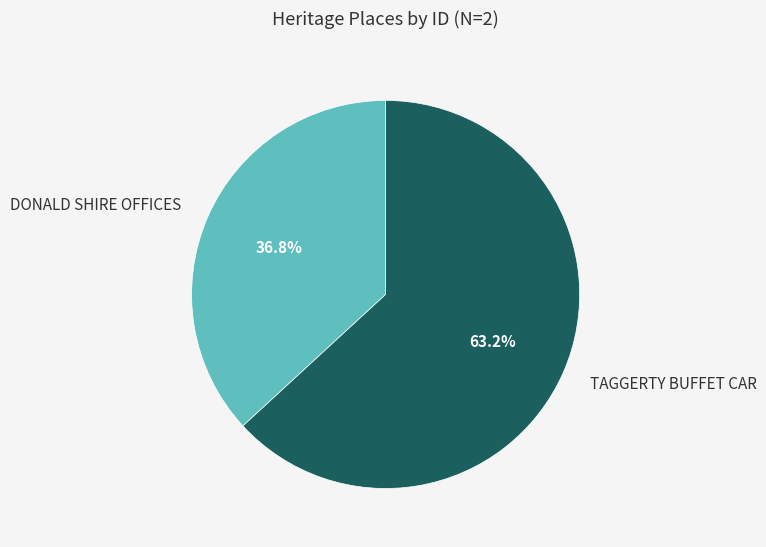

Which has a higher value, DONALD SHIRE OFFICES or TAGGERTY BUFFET CAR?

TAGGERTY BUFFET CAR